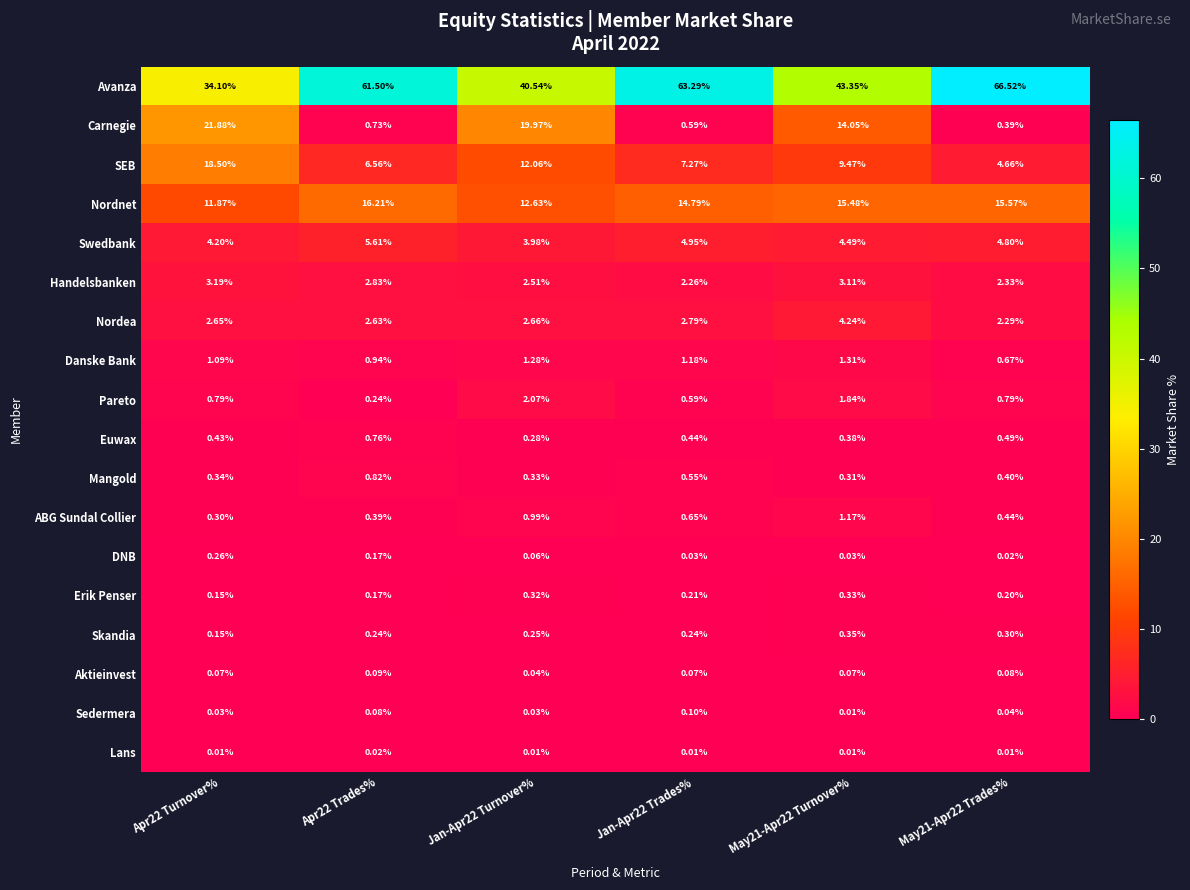

List the series in order of their peak value, highest first.

Avanza, Carnegie, SEB, Nordnet, Swedbank, Nordea, Handelsbanken, Pareto, Danske Bank, ABG Sundal Collier, Mangold, Euwax, Skandia, Erik Penser, DNB, Sedermera, Aktieinvest, Lans